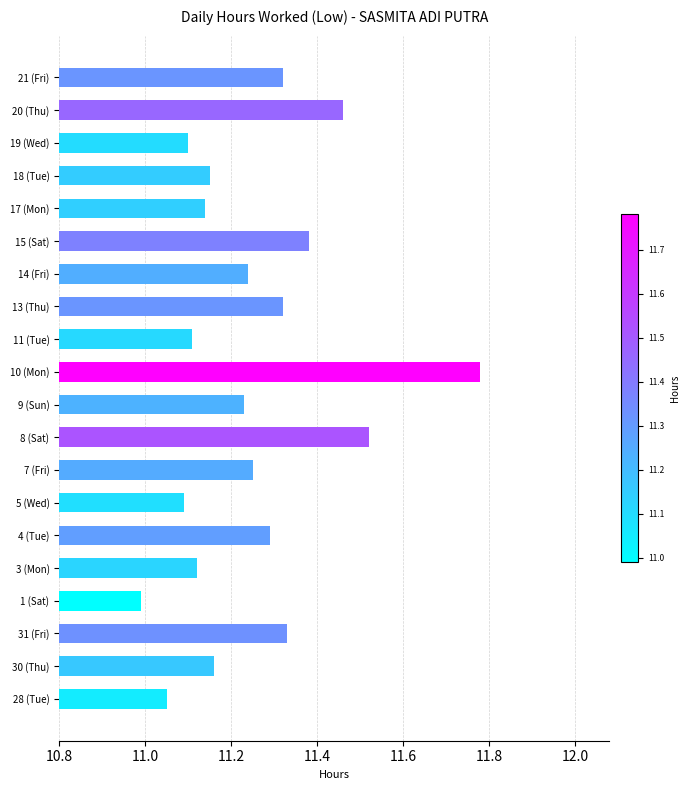

Is it true that the value at 5 (Wed) is 7.5?

False